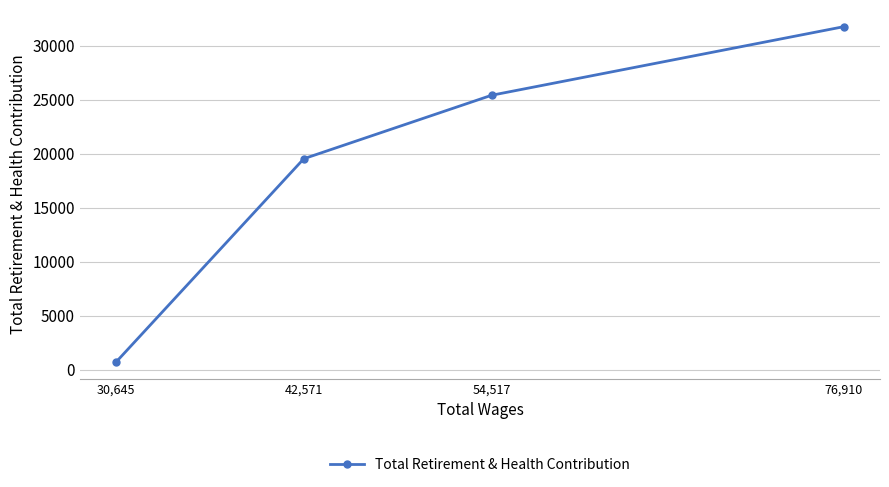

What is the change in value from 76,910 to 42,571?

-12222